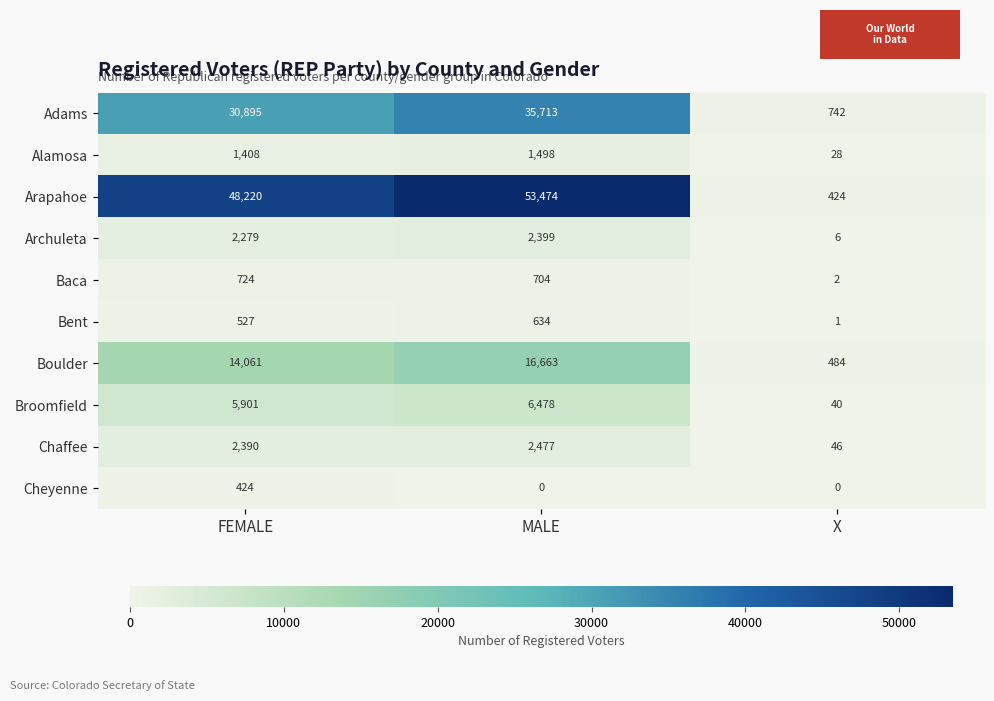

What is the greatest value displayed?

53474